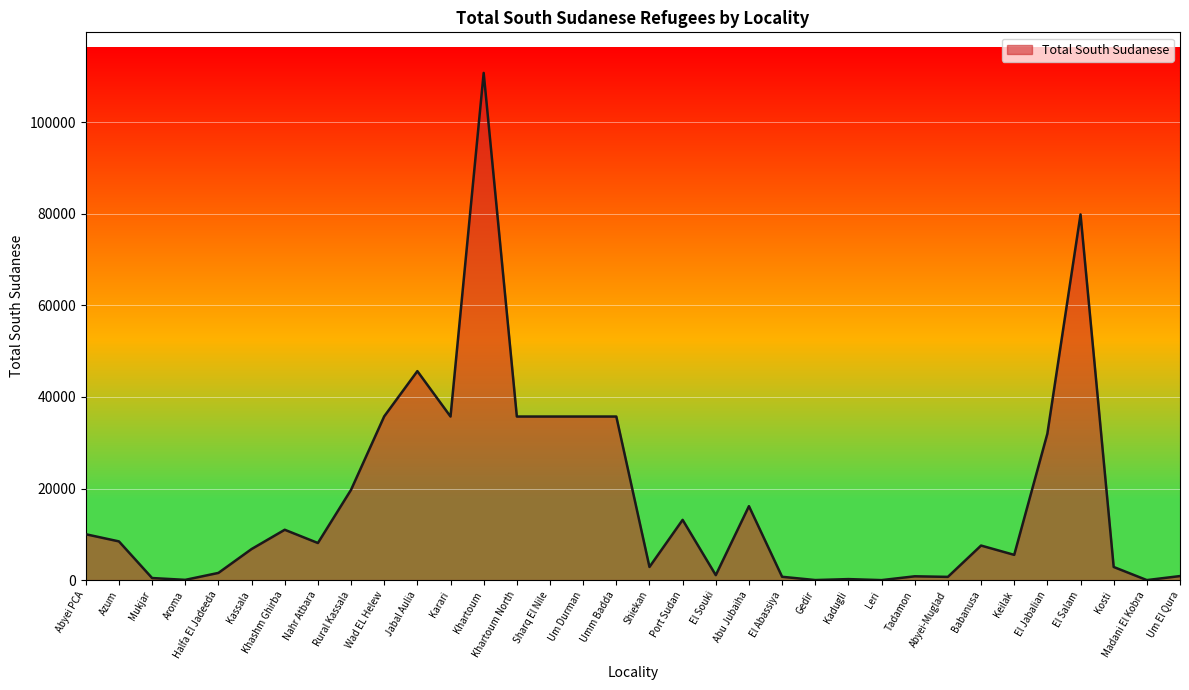

At which label is the value closest to 55367?

Jabal Aulia